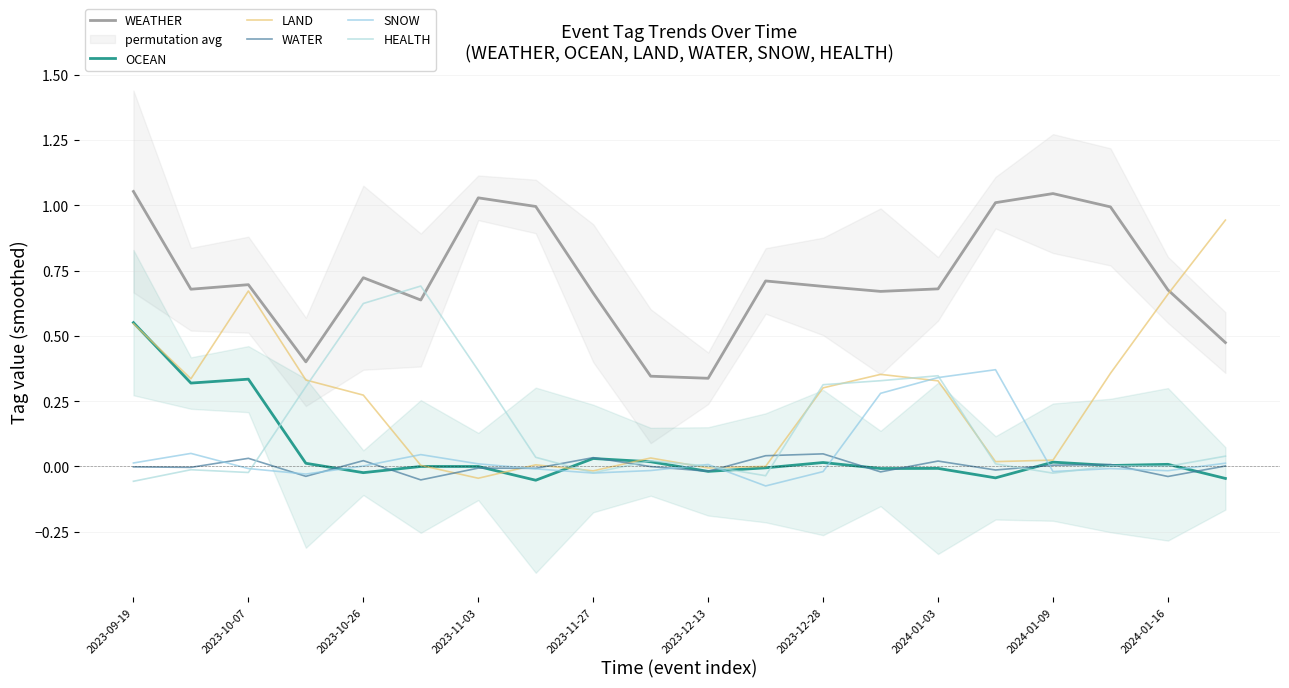

How many values in SNOW are below zero?

10